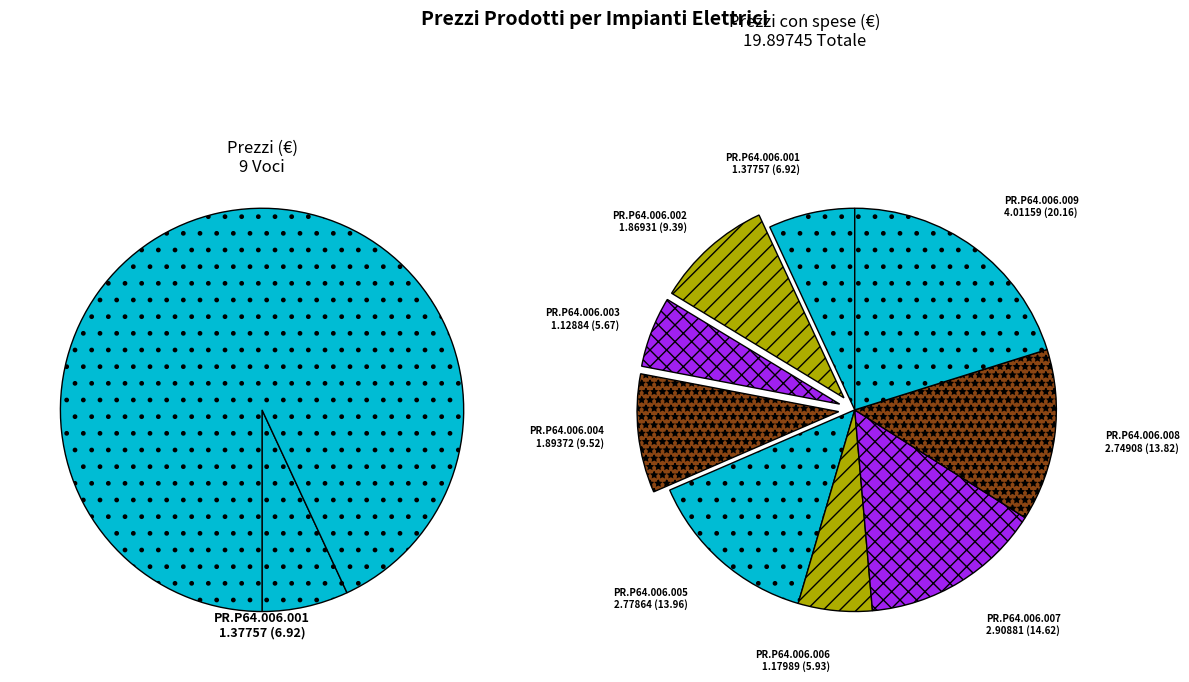

What percentage is the PR.P64.006.009 slice, to the nearest percent?

20%